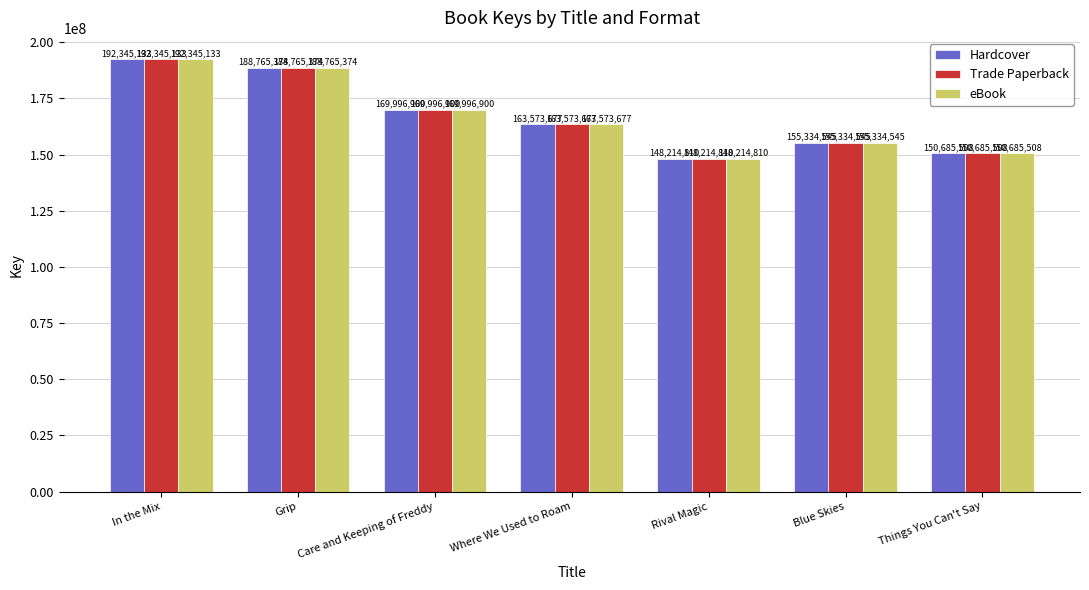

Where is Hardcover nearest to the value 170279971?

Care and Keeping of Freddy